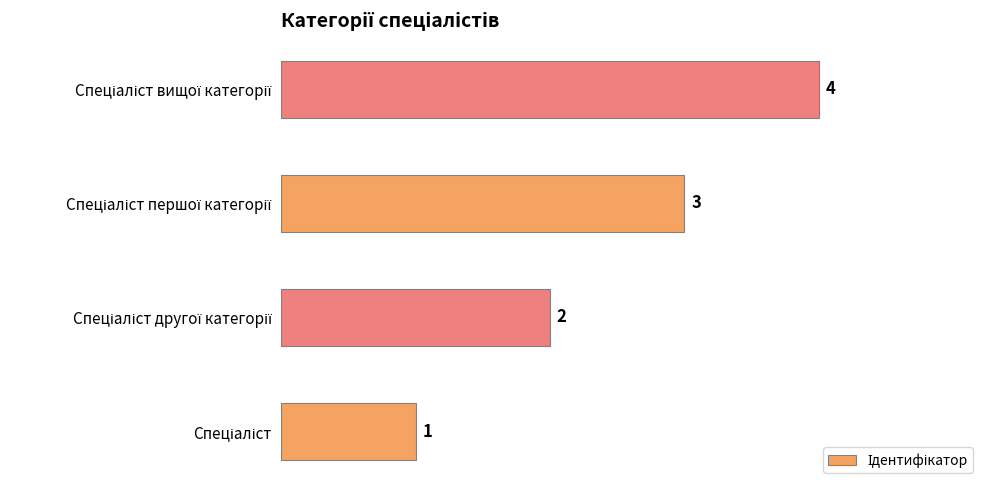

What is the sum of all values?

10